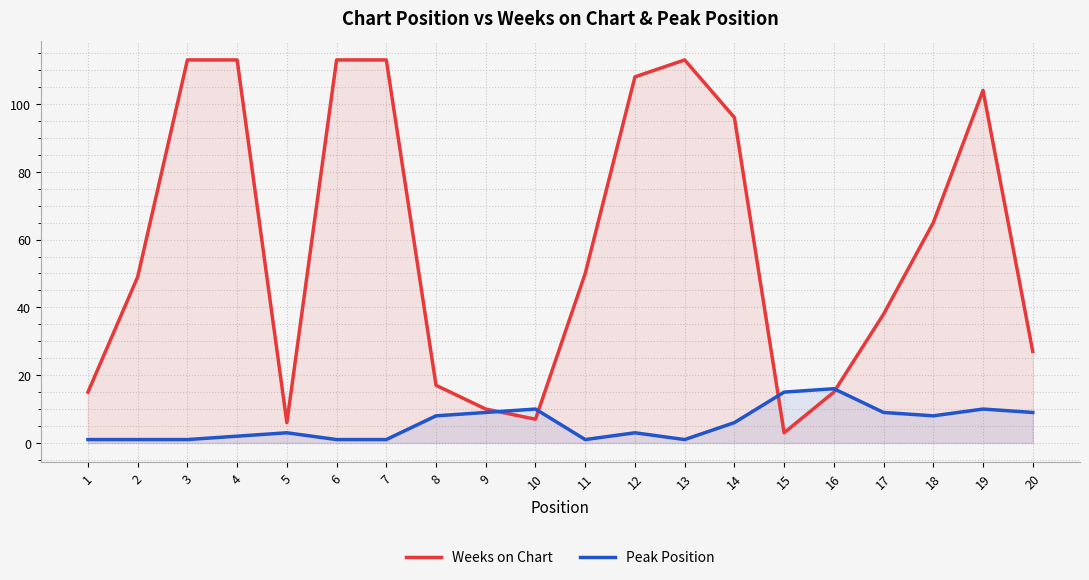

What is the difference between the maximum and minimum values in the Peak Position series?

15